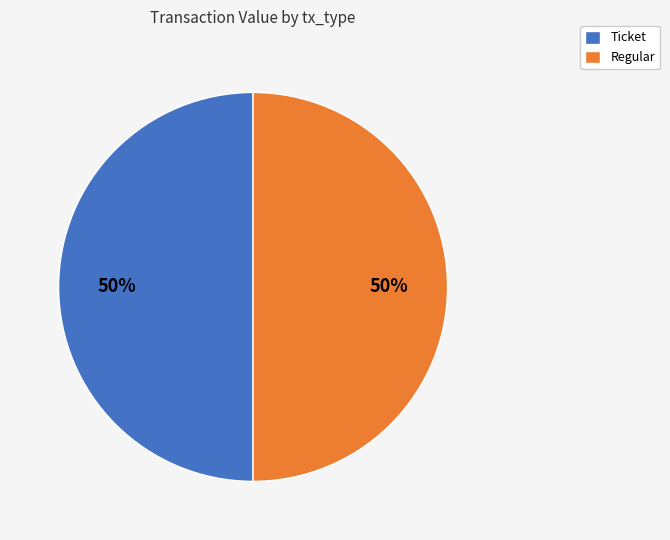

Is the sum of Regular and Ticket greater than half?

Yes